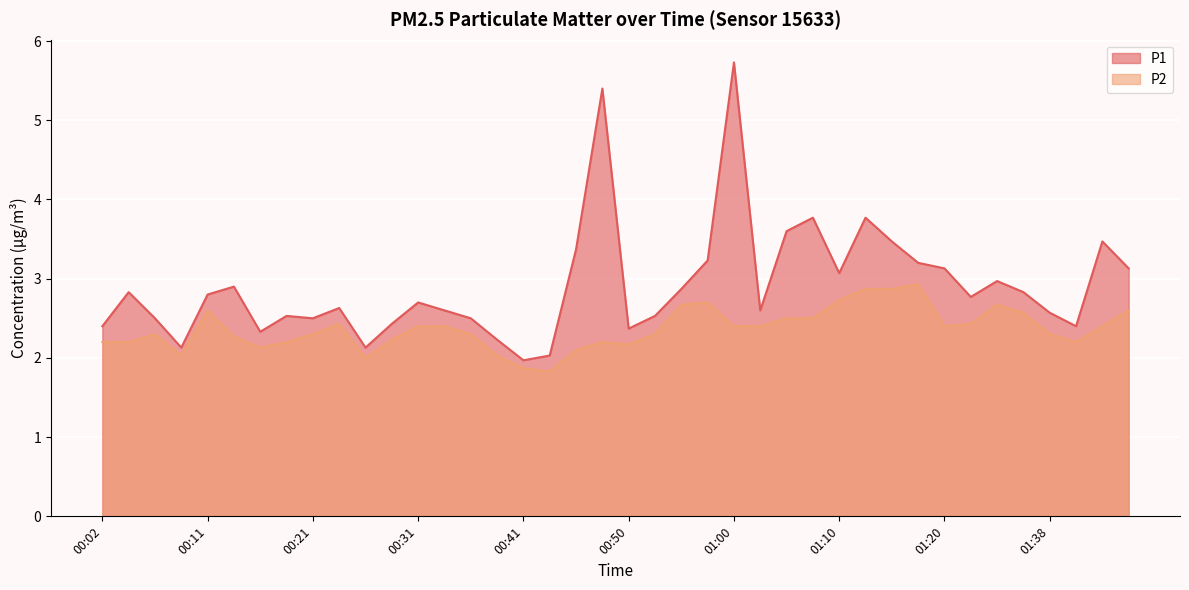

How many values in the P2 series exceed 2?

37